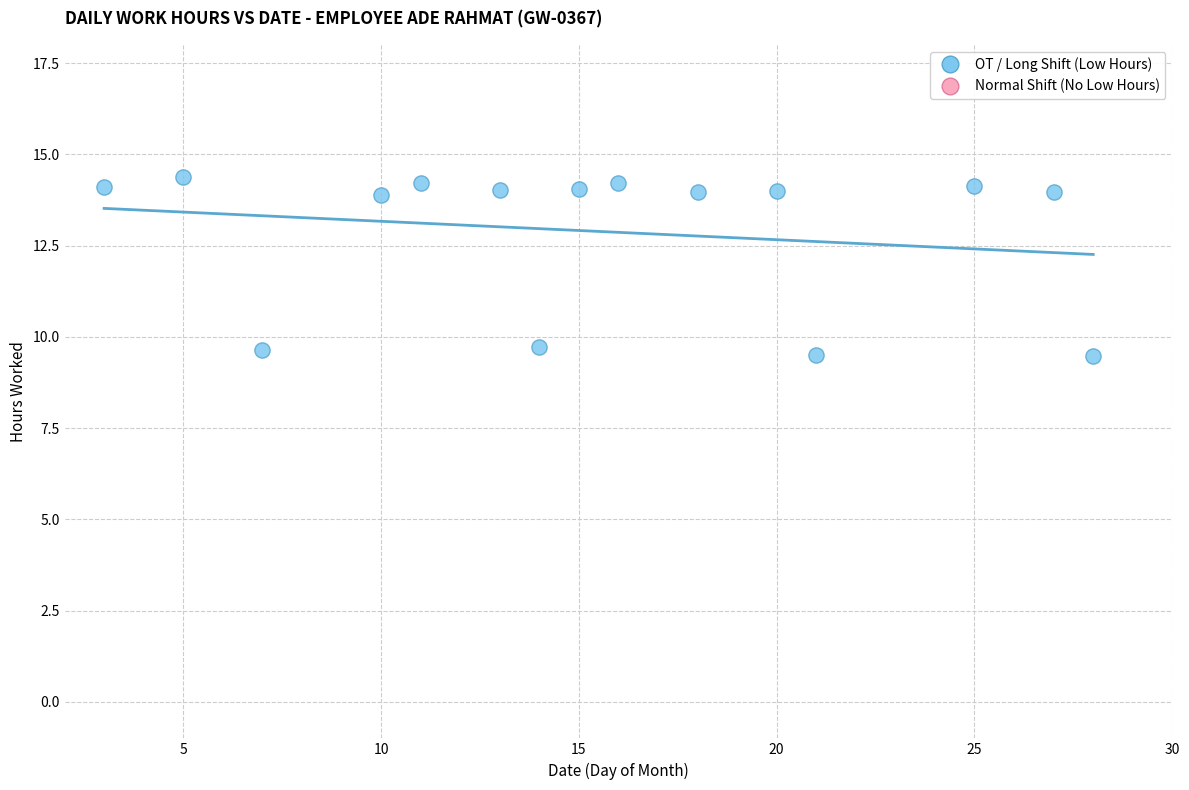

What is the range of Y values (max minus min)?

4.9